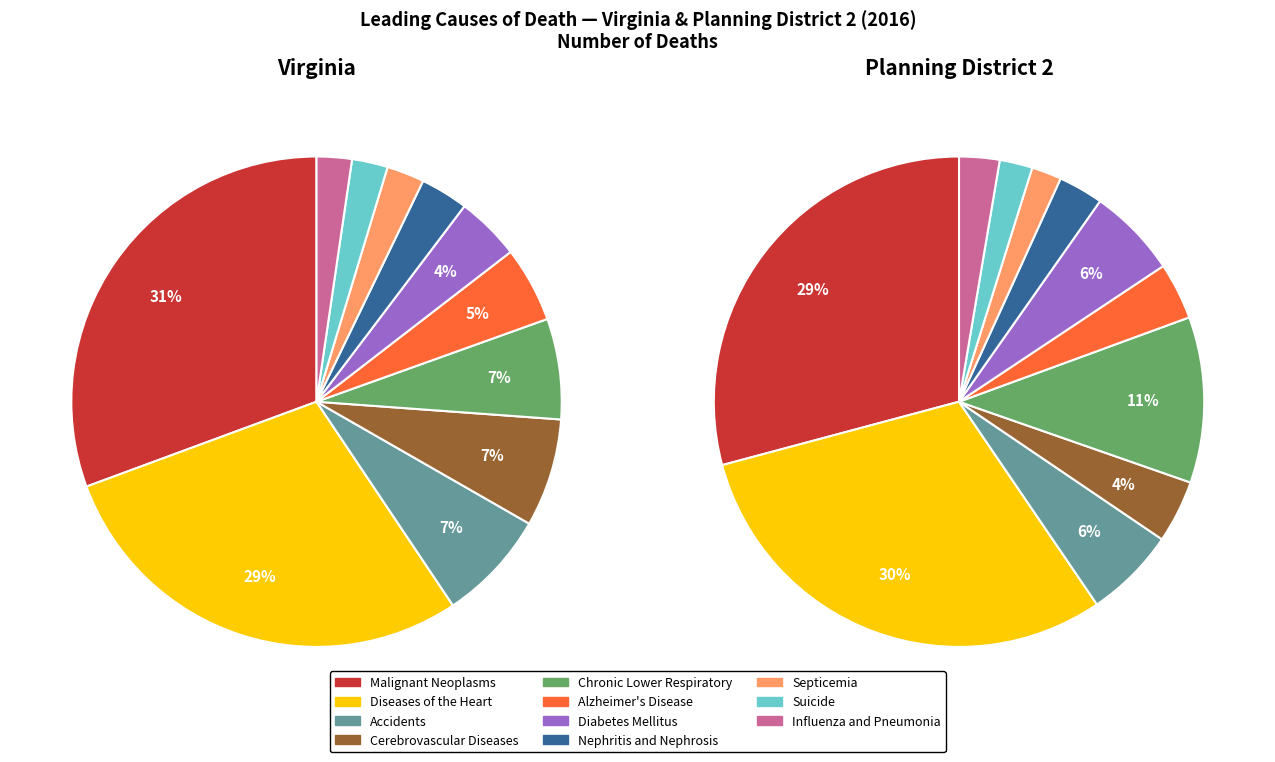

To the nearest percent, what is the combined percentage of Influenza and Pneumonia and Cerebrovascular Diseases?

7%